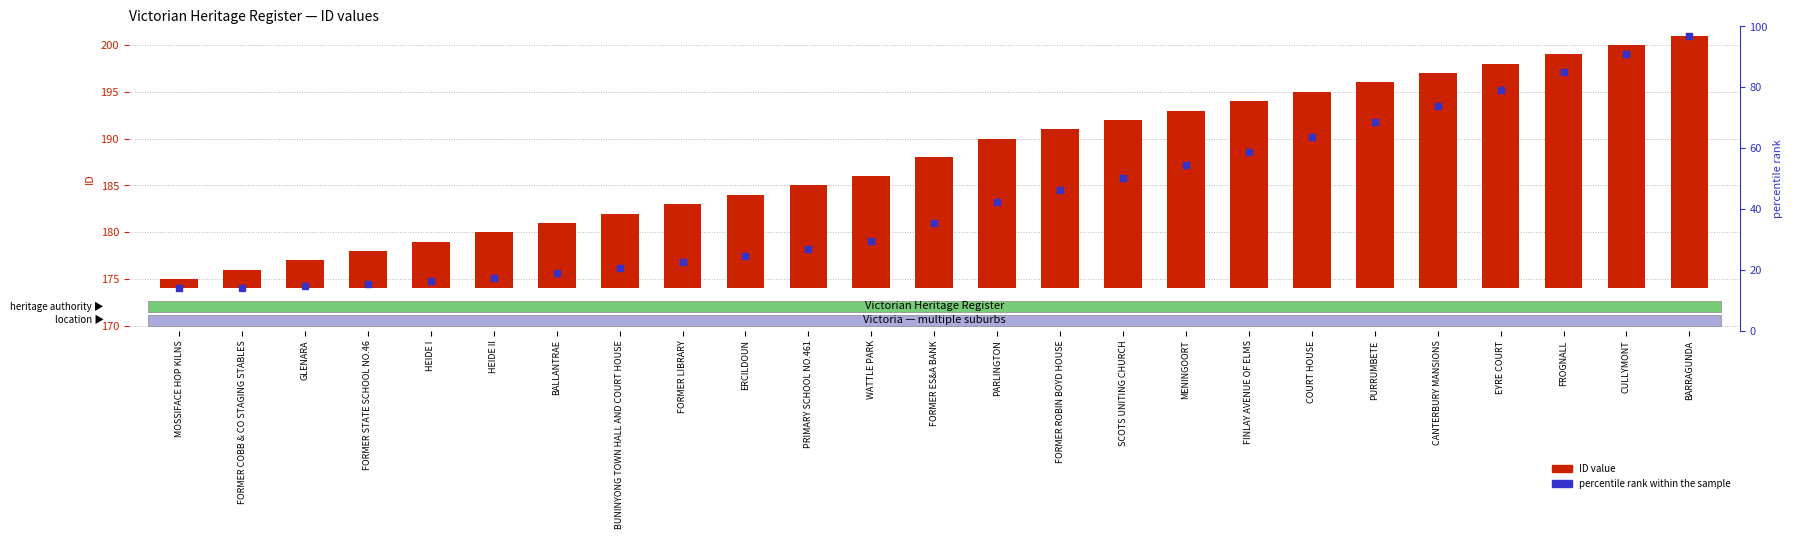

Rank the categories by value from lowest to highest.

MOSSIFACE HOP KILNS, FORMER COBB & CO STAGING STABLES, GLENARA, FORMER STATE SCHOOL NO.46, HEIDE I, HEIDE II, BALLANTRAE, BUNINYONG TOWN HALL AND COURT HOUSE, FORMER LIBRARY, ERCILDOUN, PRIMARY SCHOOL NO.461, WATTLE PARK, FORMER ES&A BANK, PARLINGTON, FORMER ROBIN BOYD HOUSE, SCOTS UNITING CHURCH, MENINGOORT, FINLAY AVENUE OF ELMS, COURT HOUSE, PURRUMBETE, CANTERBURY MANSIONS, EYRE COURT, FROGNALL, CULLYMONT, BARRAGUNDA